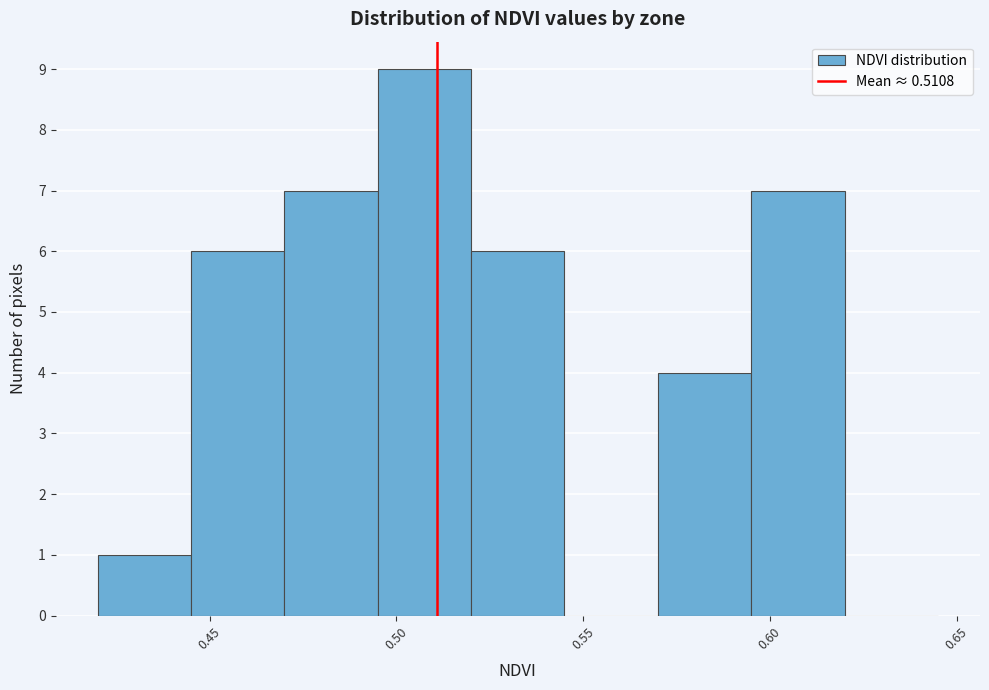

How tall is the bar that spans 0.495 to 0.520 on the x-axis? The values are not printed on the chart, so give them approximately, as read against the axis.

9